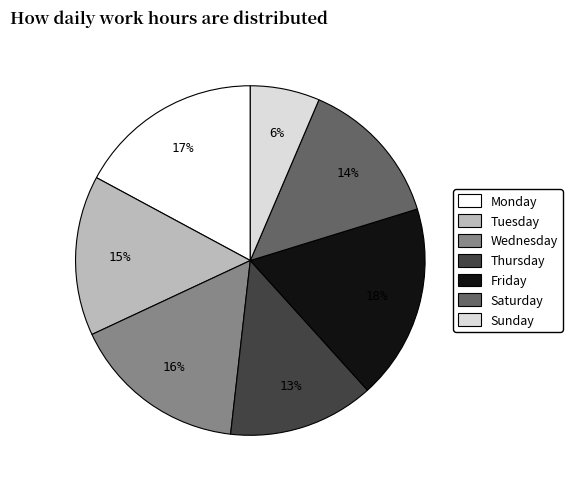

To the nearest percent, what is the difference between the largest and smallest slice percentages?

12%